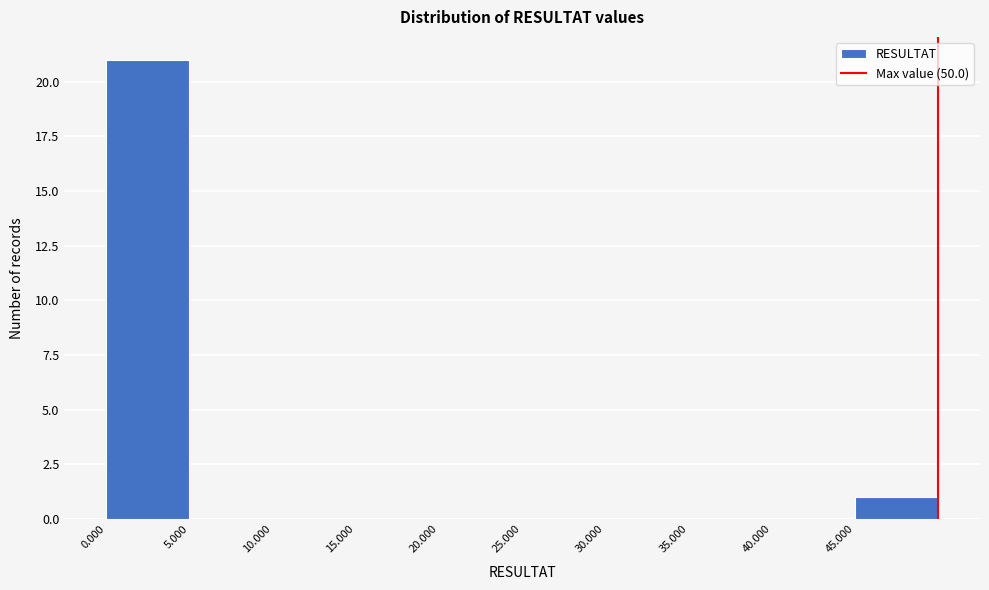

What is the height of the bar covering 45 to 50 on the x-axis? The values are not printed on the chart, so give them approximately, as read against the axis.

1